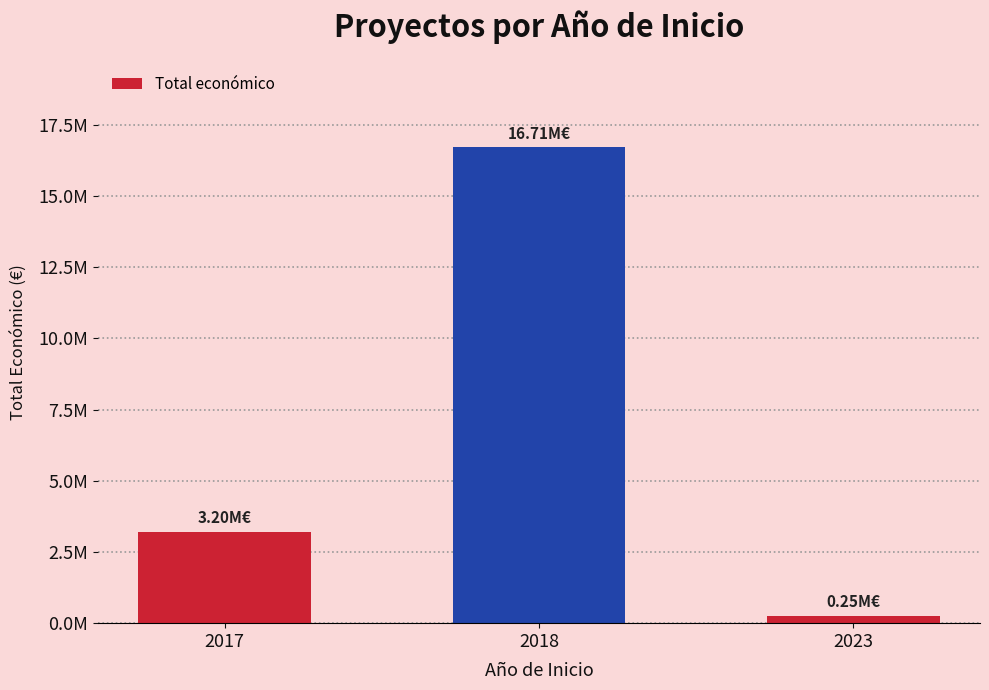

What is the difference between the maximum and minimum values?

16450633